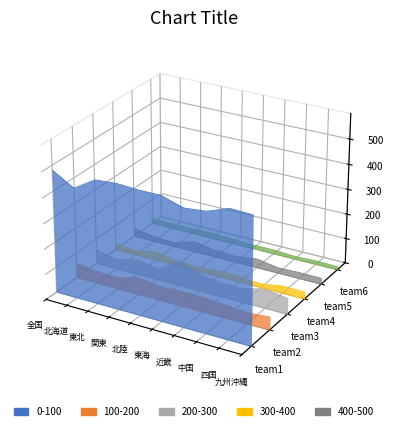

What is the label of the 6th point from the right?

北陸